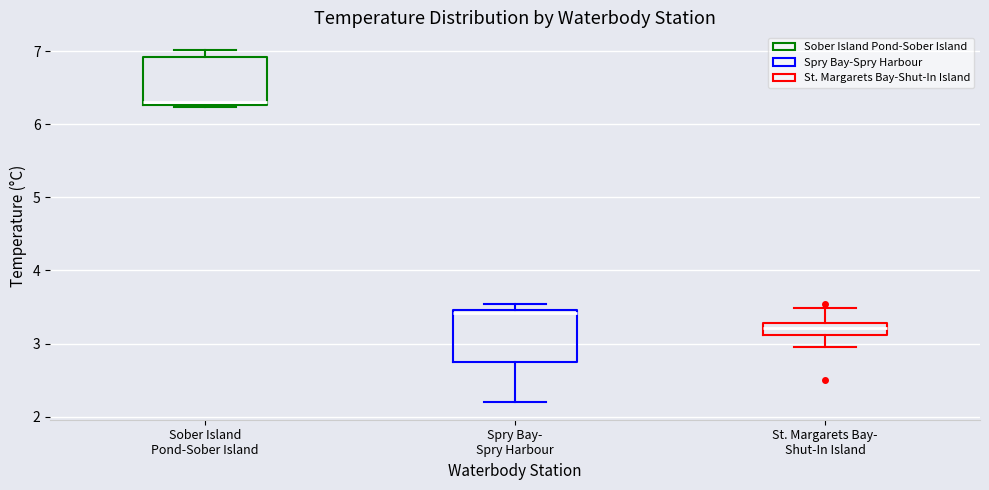

Reading left to right, transcribe this box plot: for each box, give where its median line is, the range the box spans, and where its two whiskers end, as read against the y-axis. The values are not printed on the chart, so give them approximately, as read against the axis.

Sober Island Pond-Sober Island: median 6.3 (just above the box's lower edge), box 6.3 to 6.9, whiskers 6.2 to 7.0
Spry Bay- Spry Harbour: median 3.4, box 2.7 to 3.5, whiskers 2.2 to 3.5 (just above the box's upper edge)
St. Margarets Bay- Shut-In Island: median 3.2, box 3.1 to 3.3, whiskers 3.0 to 3.5